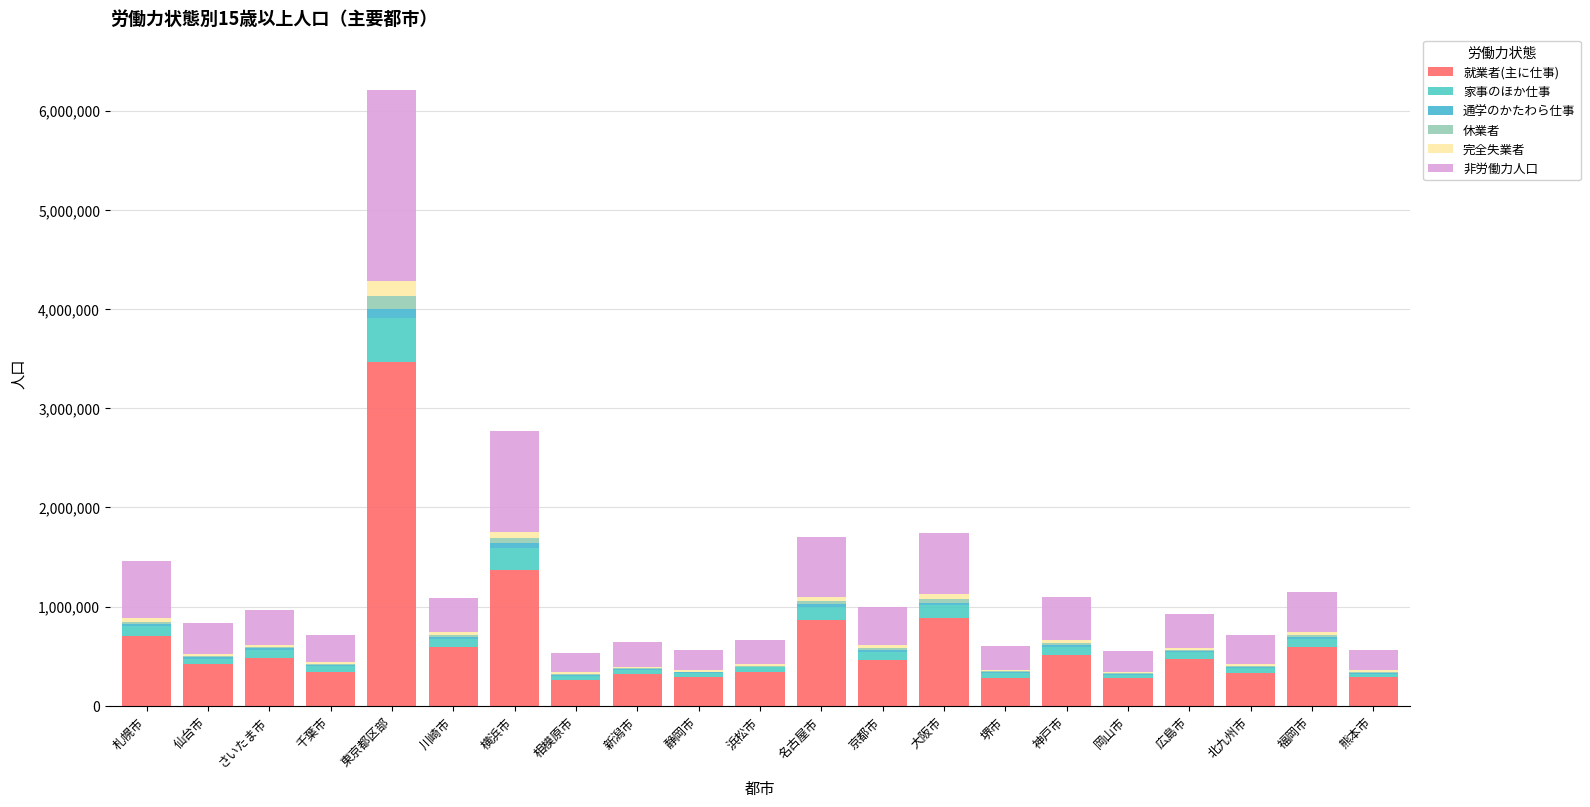

What are all the series names shown in the legend?

就業者(主に仕事), 家事のほか仕事, 通学のかたわら仕事, 休業者, 完全失業者, 非労働力人口